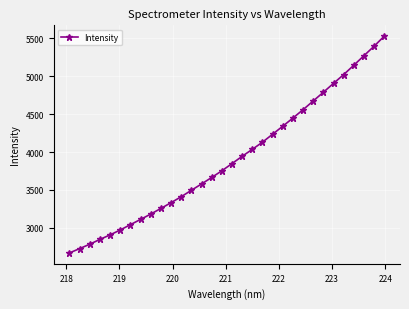

What is the value of the 31st point from the left?

5393.2